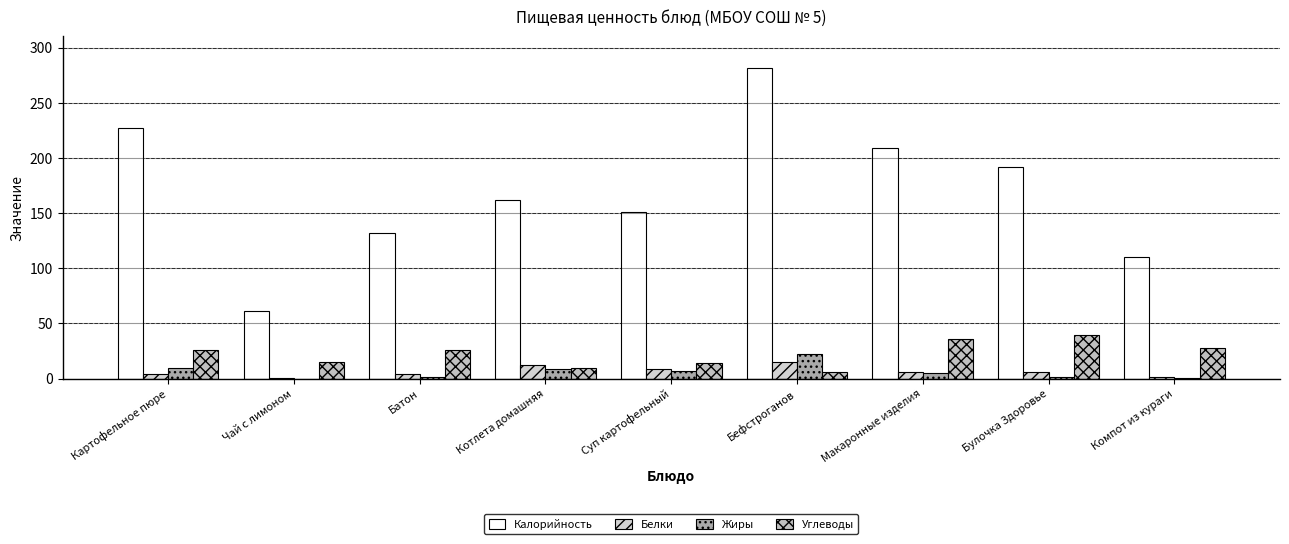

Count the number of categories in the chart.

9